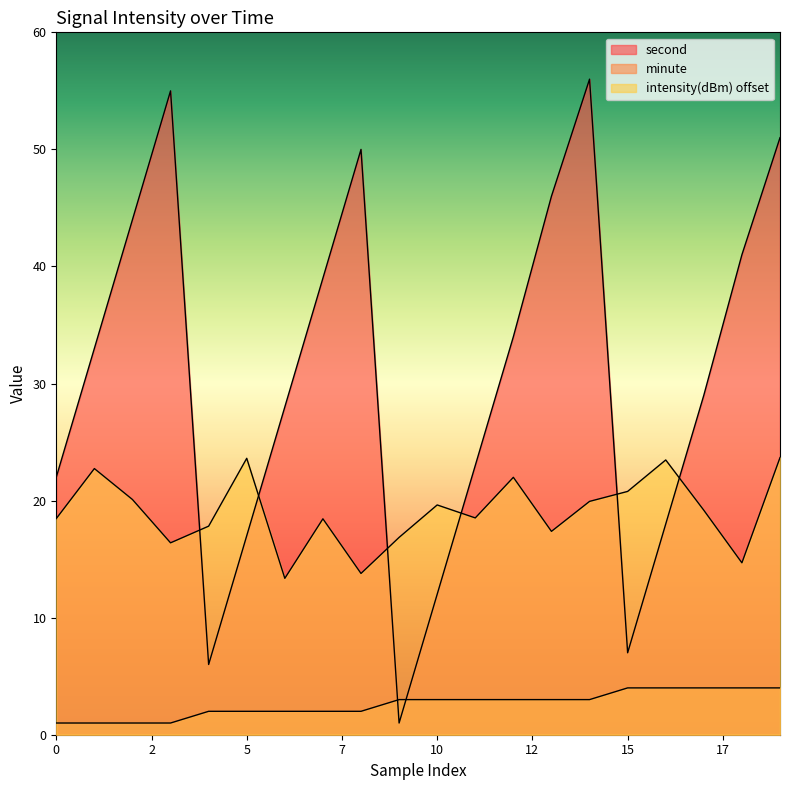

What is the difference between the highest and lowest values at 17?

25.0